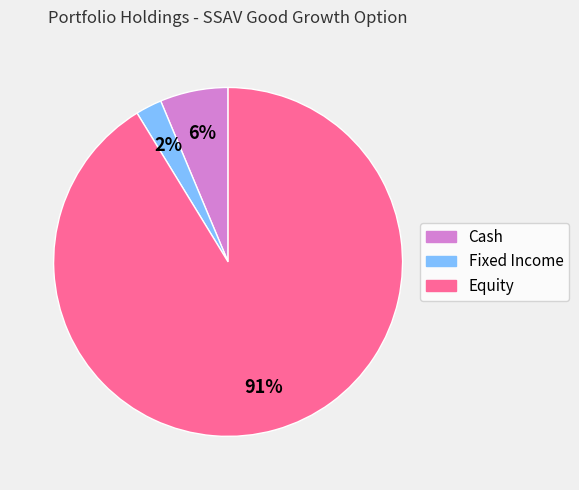

To the nearest percent, what is the average slice percentage?

33%